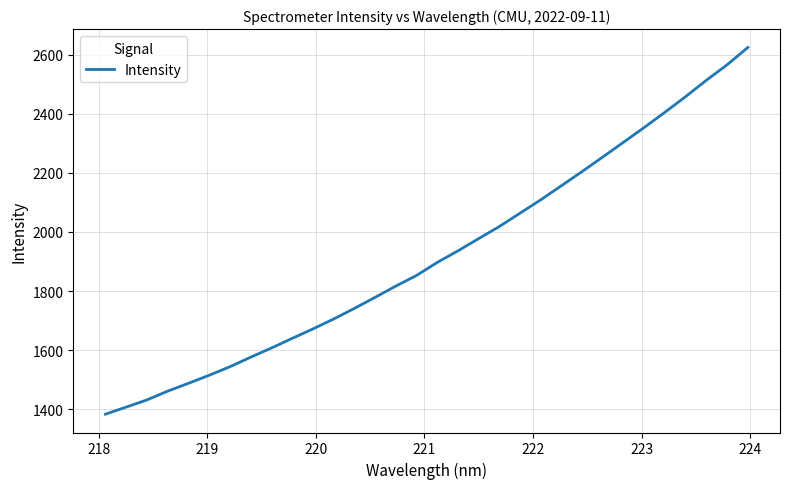

How many categories are shown in the chart?

32